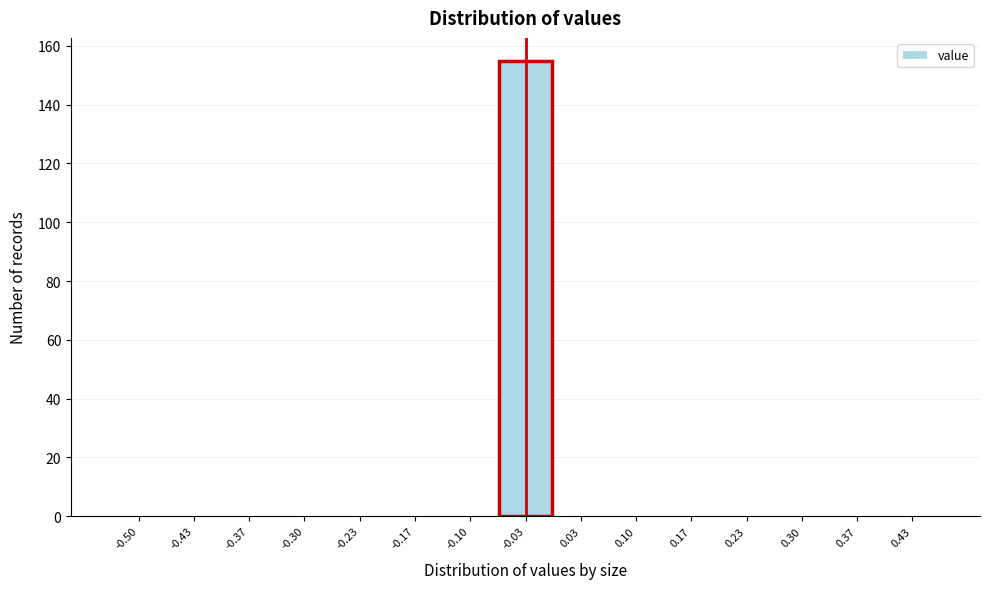

Reading right to left, list all the values displayed in this chart.

0.43=0	0.37=0	0.30=0	0.23=0	0.17=0	0.10=0	0.03=0	-0.03=155	-0.10=0	-0.17=0	-0.23=0	-0.30=0	-0.37=0	-0.43=0	-0.50=0